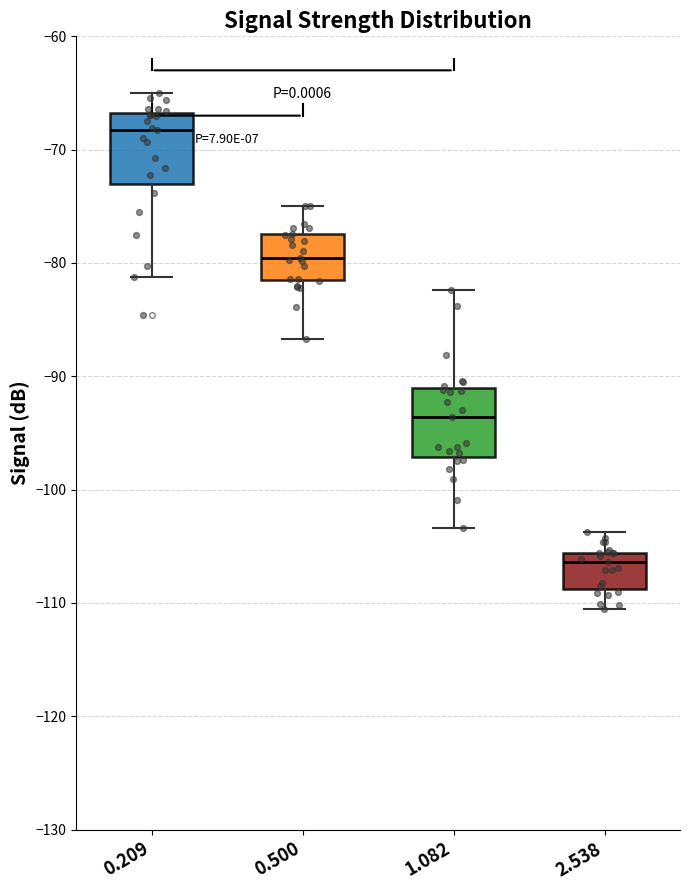

Reading left to right, transcribe this box plot: for each box, give where its median line is, the range the box spans, and where its two whiskers end, as read against the y-axis. The values are not printed on the chart, so give them approximately, as read against the axis.

0.209: median -68, box -73 to -67, whiskers -81 to -65
0.500: median -80, box -81 to -77, whiskers -87 to -75
1.082: median -94, box -97 to -91, whiskers -103 to -82
2.538: median -106 (just below the box's upper edge), box -109 to -106, whiskers -110 to -104